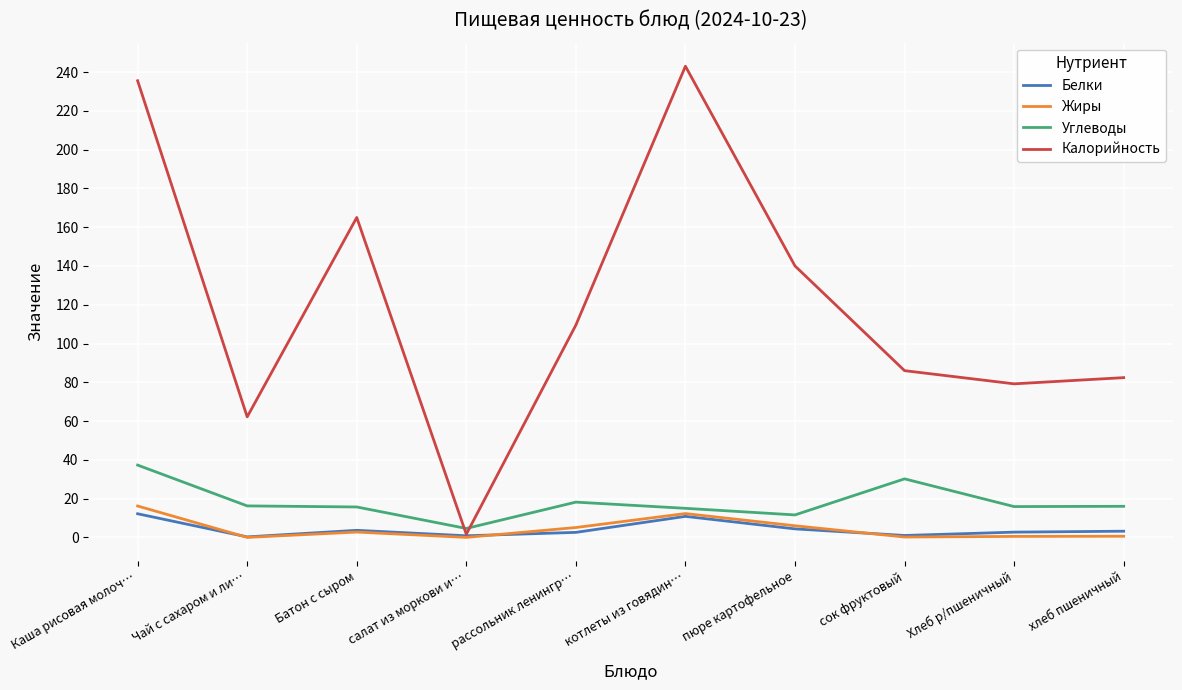

Which series has the widest spread of values?

Калорийность